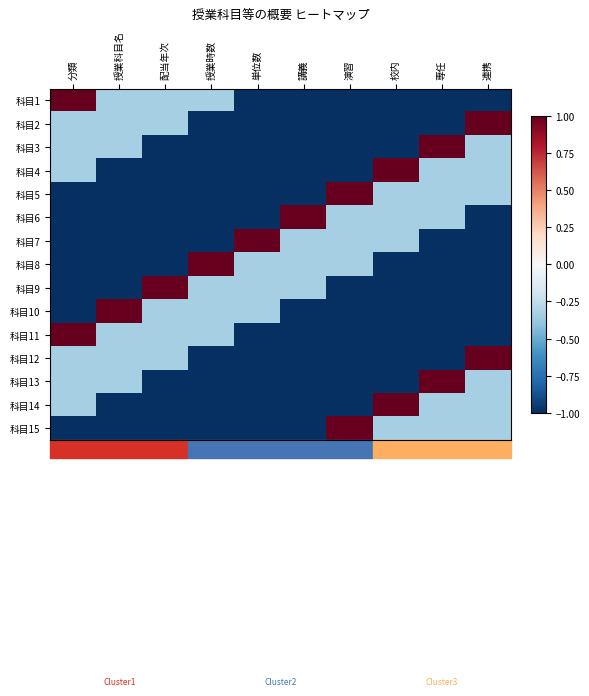

Which has a higher value, 専任 or 授業科目名?

授業科目名